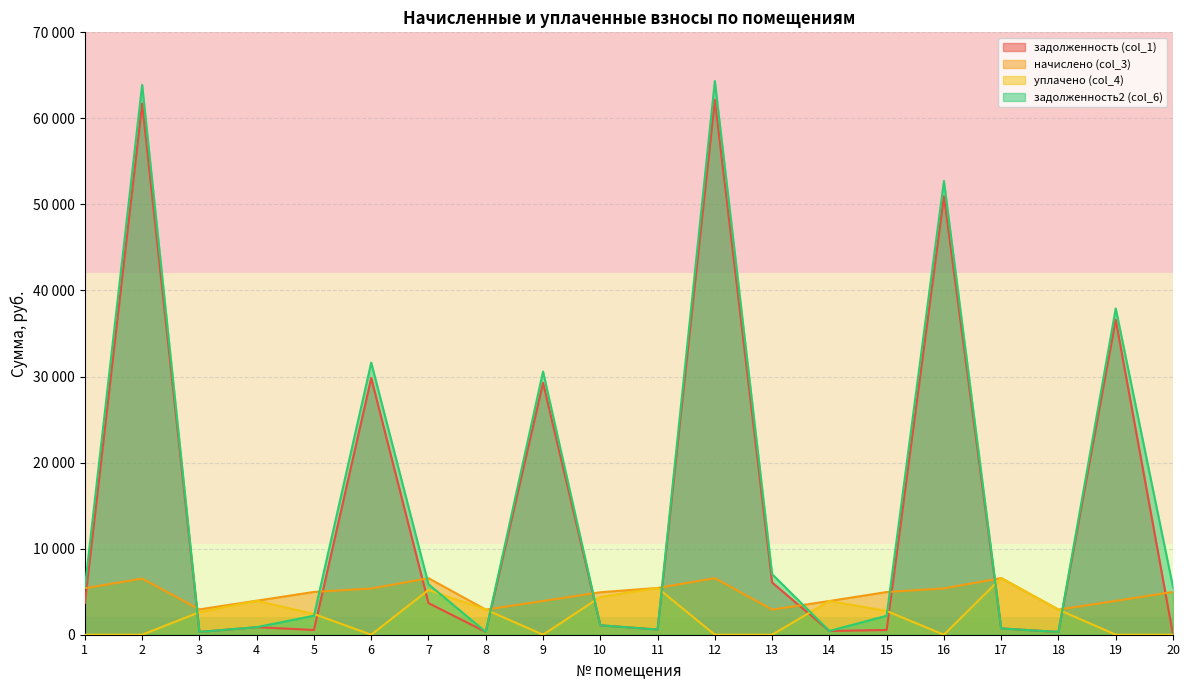

Reading left to right, extract all data points from this chart.

задолженность (col_1): 1=3699.5	2=61716.4	3=327.2	4=878.4	5=552.6	6=29835.6	7=3672.2	8=324.3	9=29278.6	10=1096.5	11=603.9	12=62152.4	13=6066.1	14=435.5	15=551.2	16=50931.3	17=732.8	18=324.3	19=36608.6	20=20.0
начислено (col_3): 1=5402.2	2=6522.1	3=2944.8	4=3952.8	5=4973.9	6=5369.2	7=6568.2	8=2918.5	9=3919.9	10=4934.4	11=5435.1	12=6568.2	13=2918.5	14=3919.9	15=4960.8	16=5382.4	17=6588.0	18=2918.5	19=3933.0	20=4973.9
уплачено (col_4): 1=0.0	2=0.0	3=2617.6	4=3949.1	5=2406.4	6=0.0	7=5201.8	8=2918.5	9=0.0	10=4386.2	11=5435.1	12=0.0	13=0.0	14=3919.9	15=2756.0	16=0.0	17=6588.0	18=2918.5	19=0.0	20=0.0
задолженность2 (col_6): 1=5500.2	2=63890.4	3=327.2	4=878.4	5=2210.6	6=31625.4	7=5861.6	8=324.3	9=30585.2	10=1096.5	11=603.9	12=64341.8	13=7039.0	14=435.5	15=2204.8	16=52725.4	17=732.8	18=324.3	19=37919.6	20=5532.5